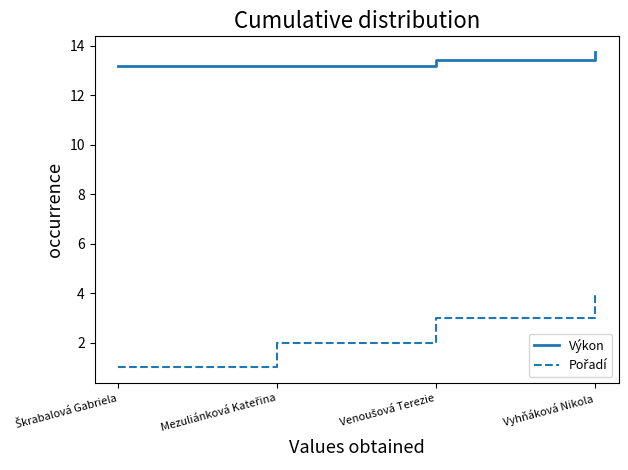

What is the spread (max minus min) of values at Vyhňáková Nikola?

9.7